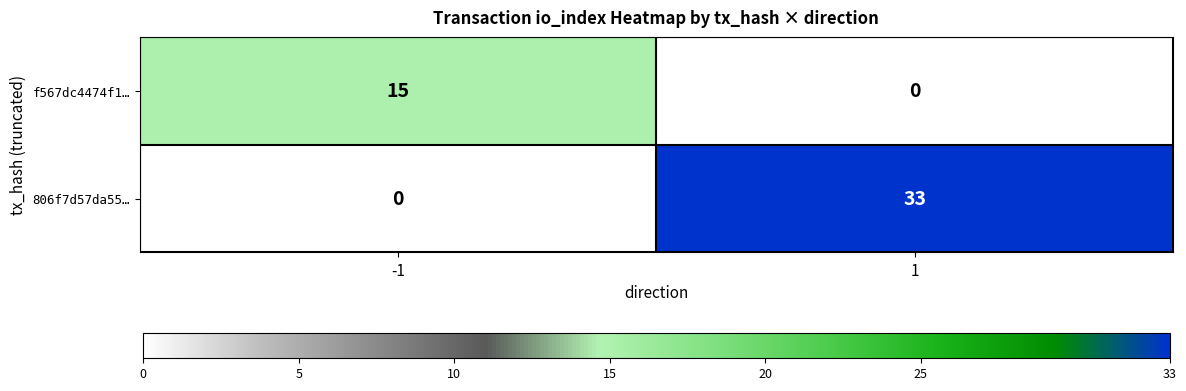

What value does the f567dc4474f1… series have at -1, to the nearest 10?

20